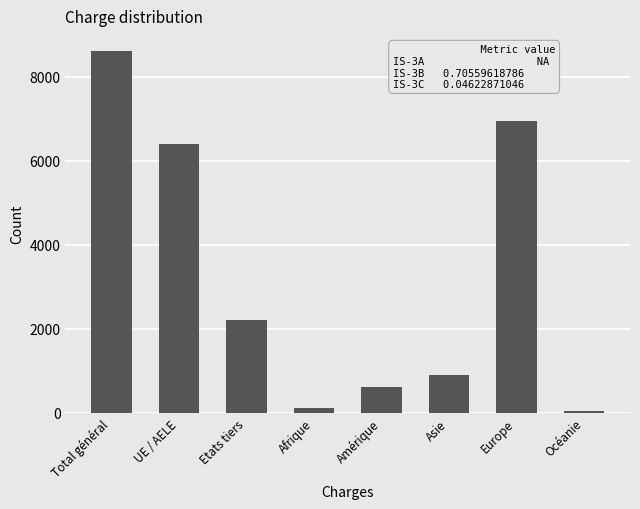

Which has a higher value, Etats tiers or Europe?

Europe